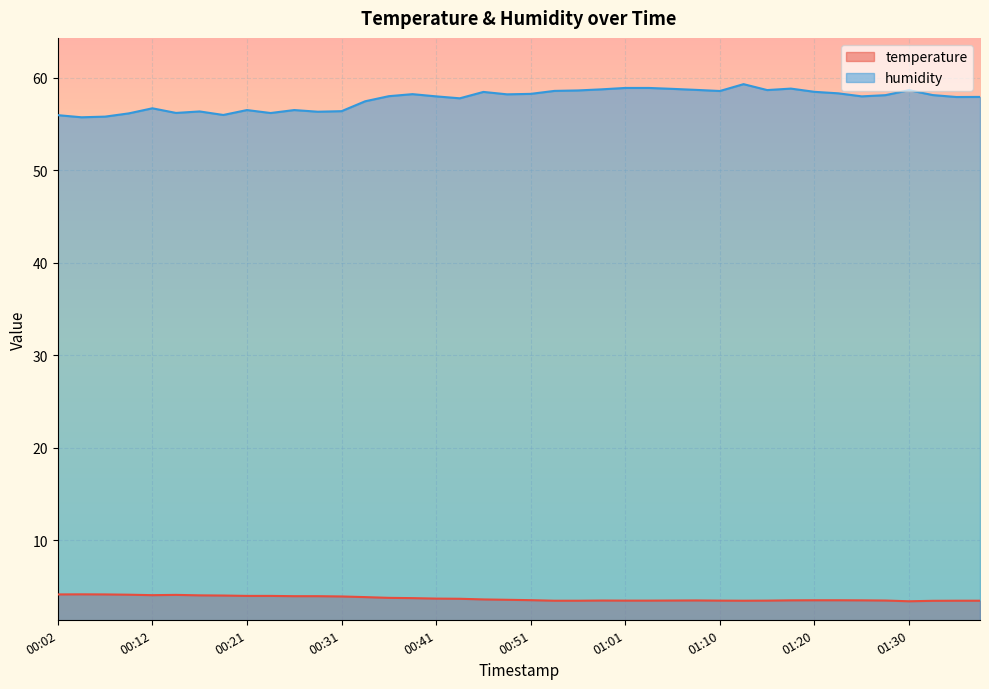

At which label does temperature reach its peak?

00:04